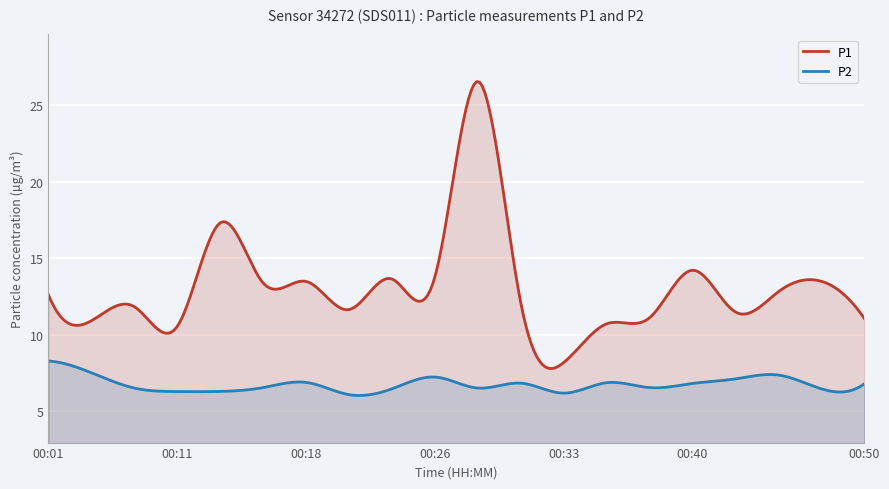

List the labels in order of P2 value, smallest first.

00:21, 00:33, 00:11, 00:13, 00:23, 00:47, 00:09, 00:28, 00:16, 00:38, 00:50, 00:40, 00:30, 00:35, 00:18, 00:43, 00:26, 00:45, 00:04, 00:01